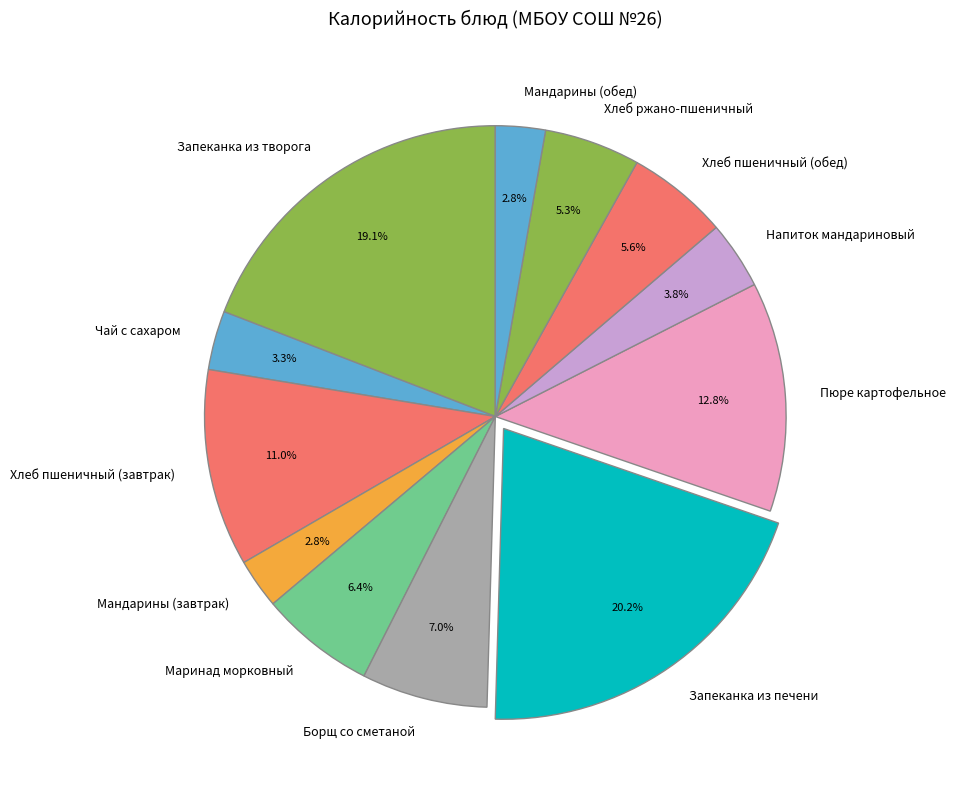

What percentage is the Мандарины (обед) slice, to the nearest percent?

3%